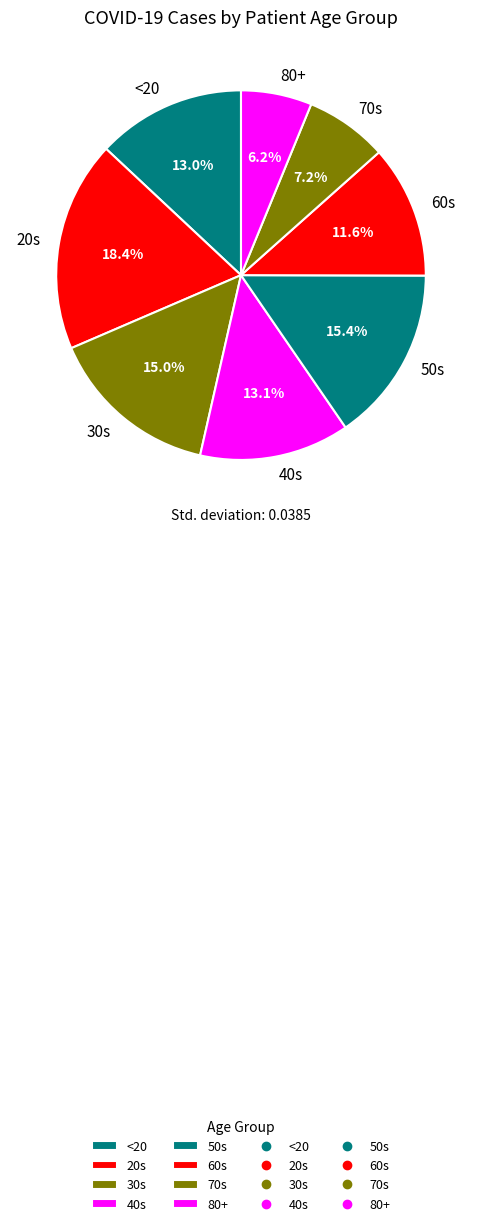

To the nearest percent, what is the average slice percentage?

12%